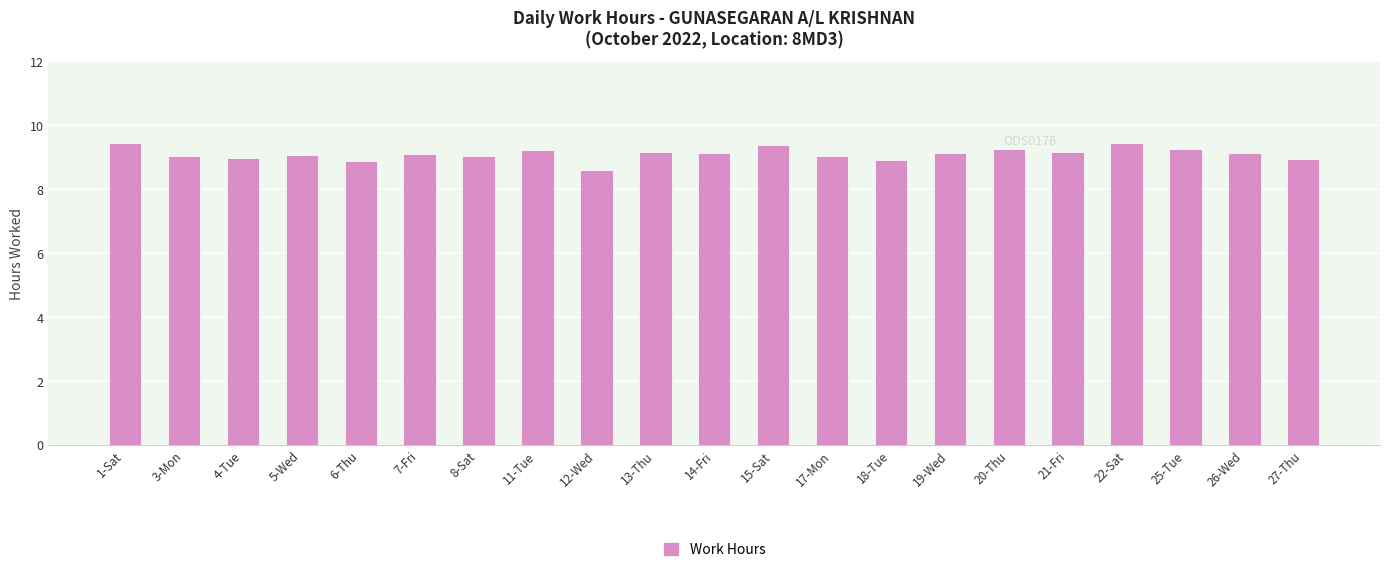

What is the value of the 10th bar from the left?

9.2